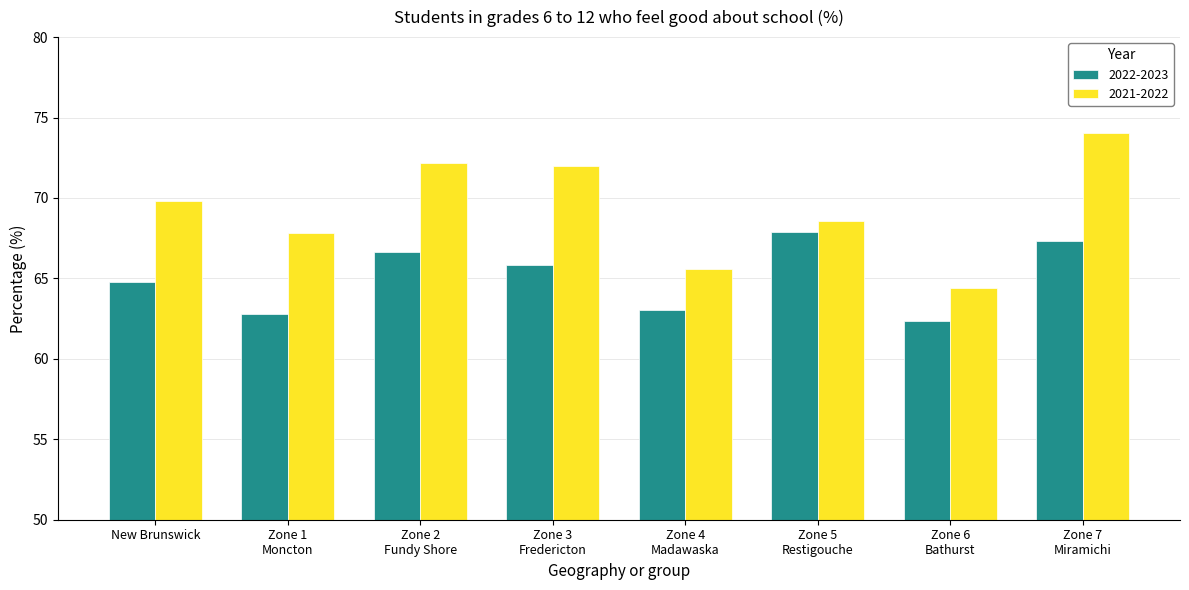

List the series in order of their peak value, highest first.

2021-2022, 2022-2023